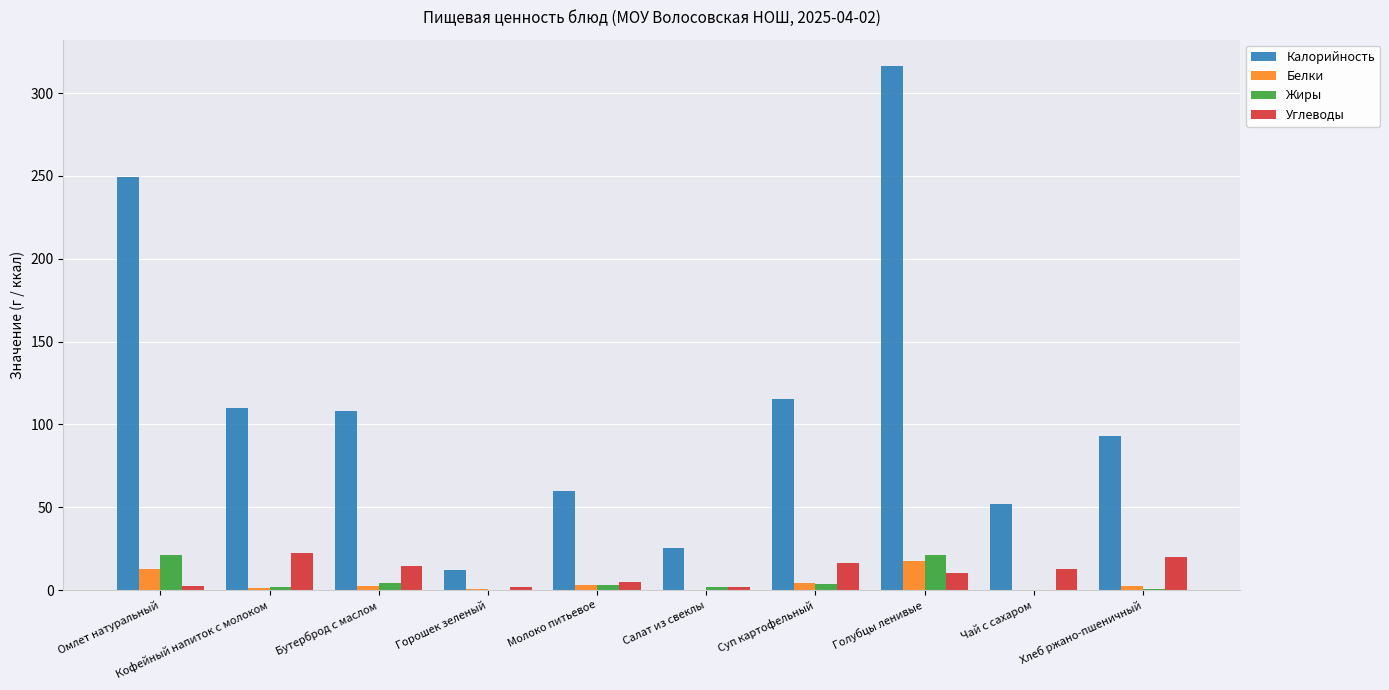

Which series changed the most between Голубцы ленивые and Чай с сахаром?

Калорийность